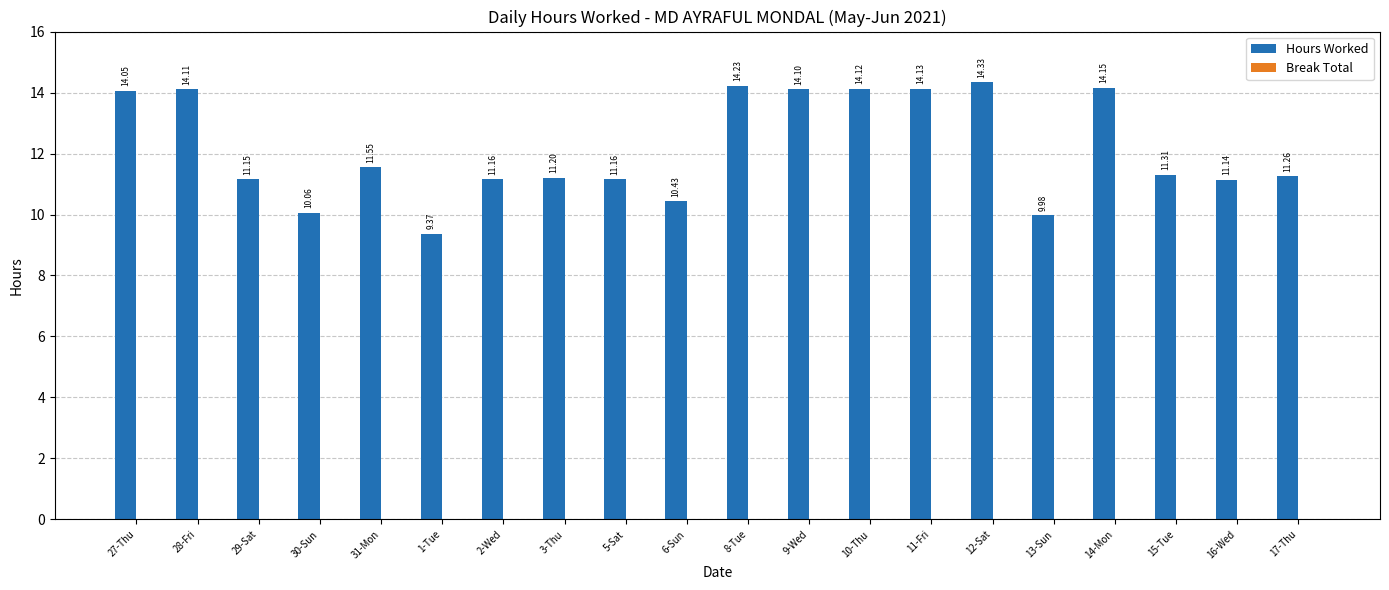

Which has a higher value, 5-Sat or 27-Thu?

27-Thu